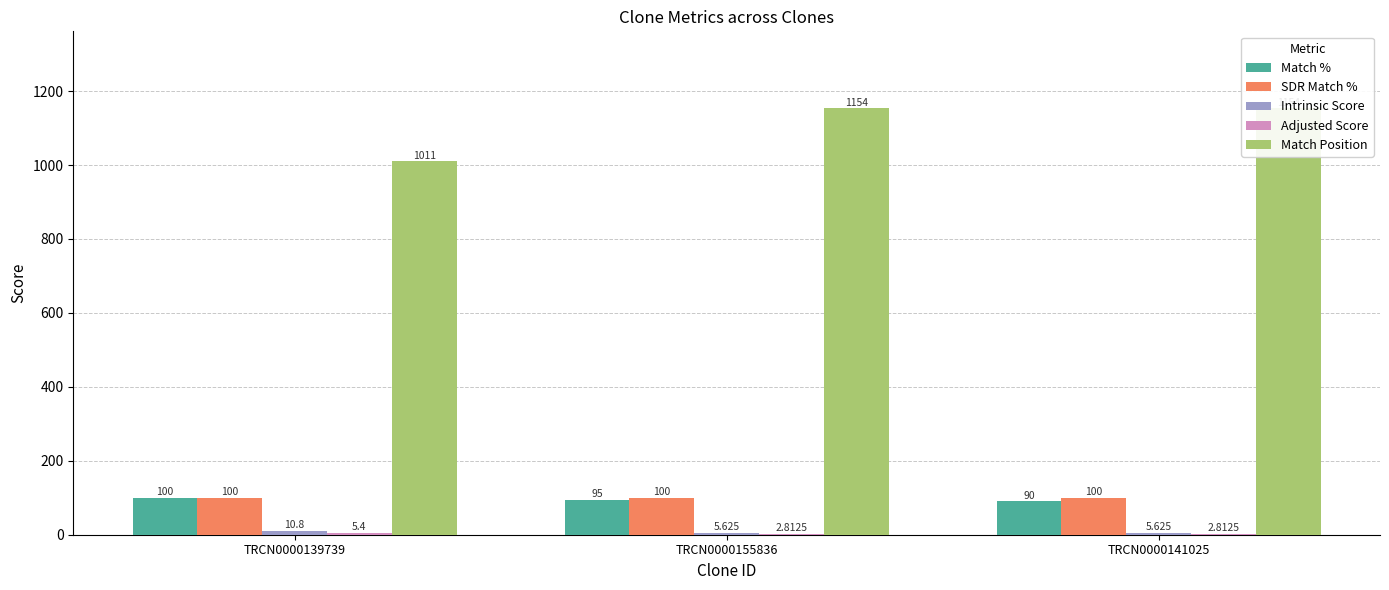

List the labels in order of Adjusted Score value, largest first.

TRCN0000139739, TRCN0000155836, TRCN0000141025